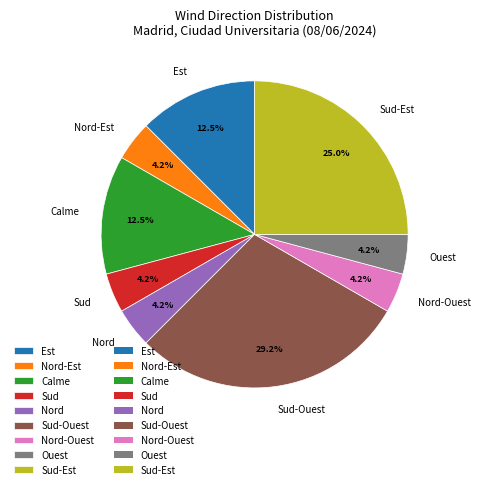

Between Sud and Est, which is larger?

Est